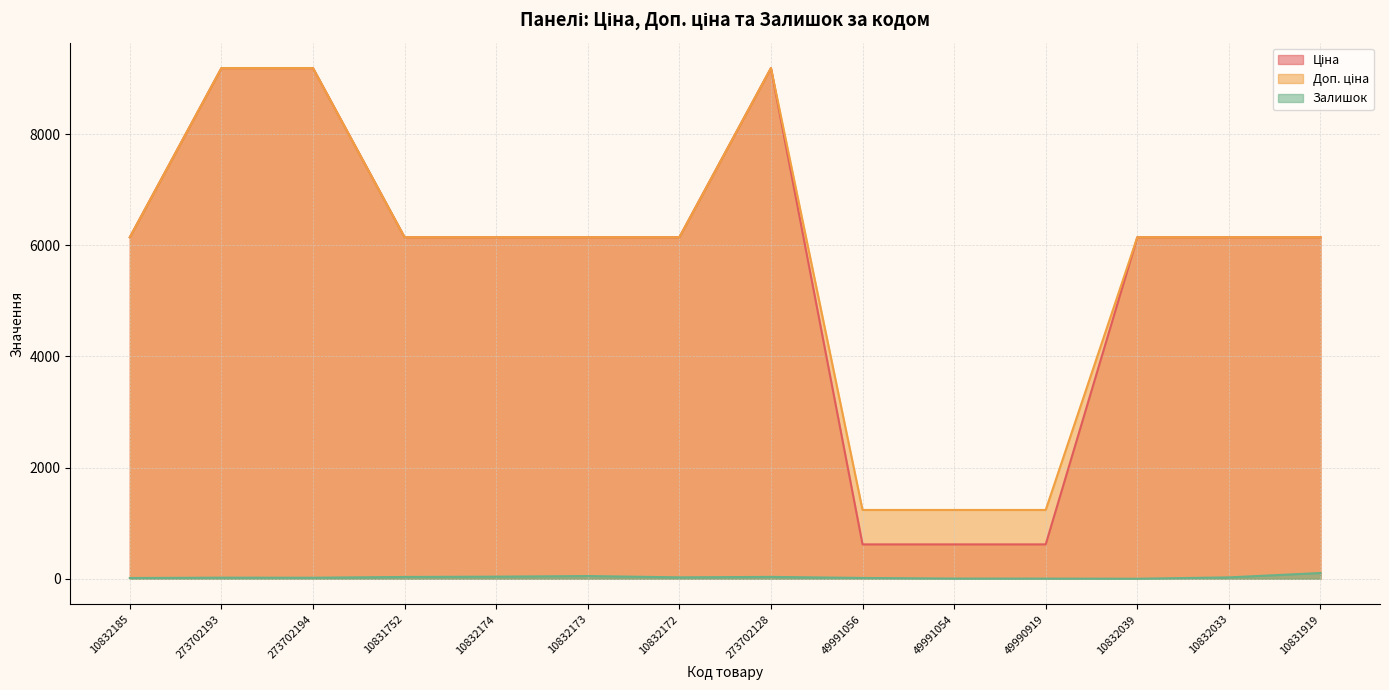

What is the difference between the second highest and second lowest values in the Залишок series?

46.0